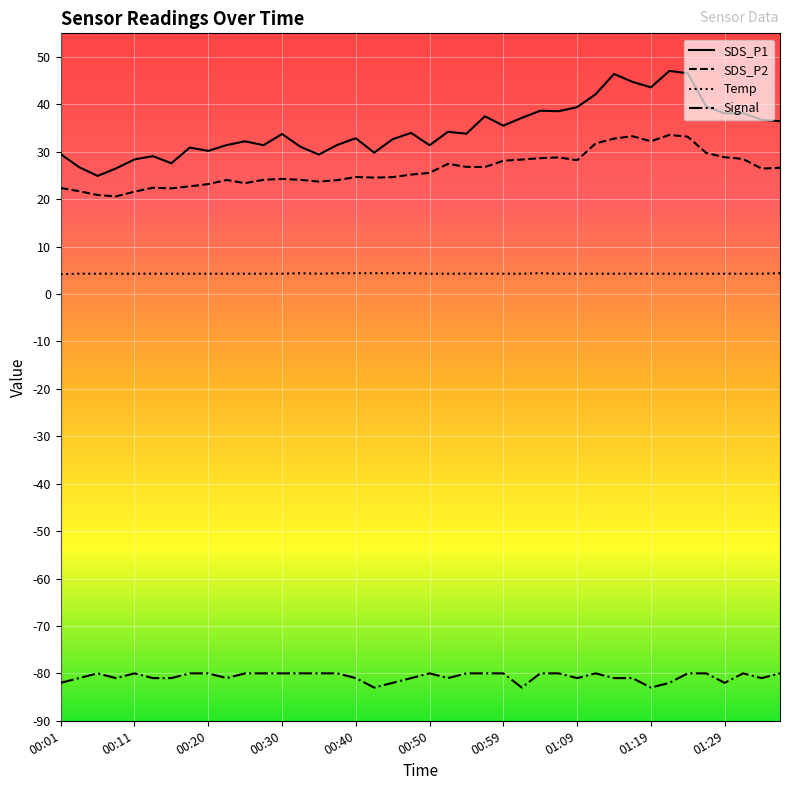

True or false: SDS_P1 and SDS_P2 cross at least once.

False